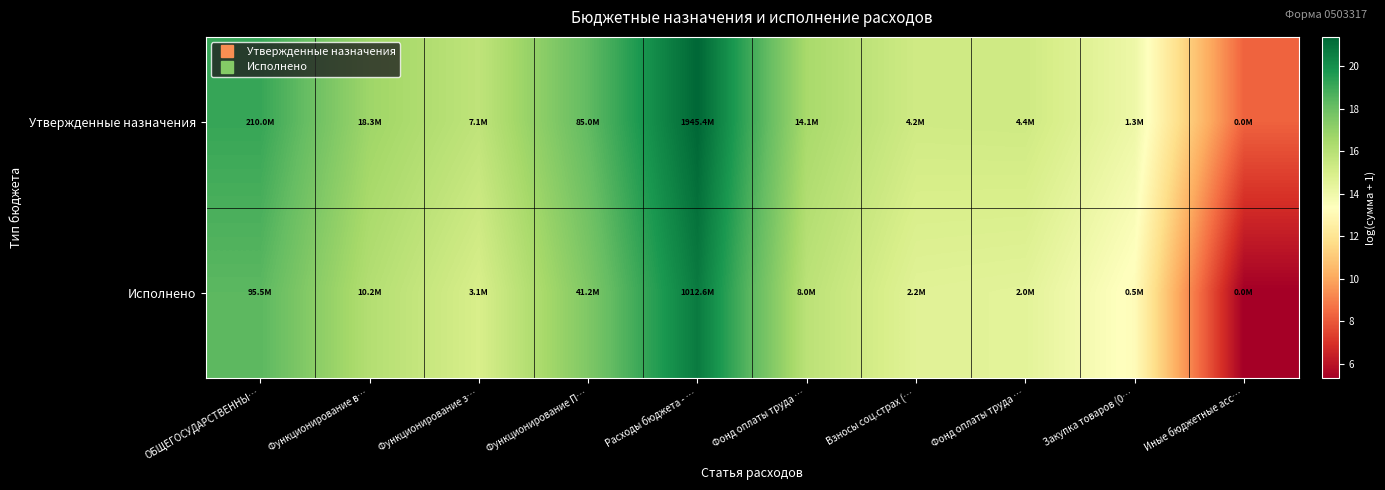

Reading right to left, list all the values displayed in this chart.

Утвержденные назначения: Иные бюджетные асс…=8.3	Закупка товаров (0…=14.1	Фонд оплаты труда …=15.3	Взносы соц.страх (…=15.3	Фонд оплаты труда …=16.5	Расходы бюджета - …=21.4	Функционирование П…=18.3	Функционирование з…=15.8	Функционирование в…=16.7	ОБЩЕГОСУДАРСТВЕННЫ…=19.2
Исполнено: Иные бюджетные асс…=5.3	Закупка товаров (0…=13.2	Фонд оплаты труда …=14.5	Взносы соц.страх (…=14.6	Фонд оплаты труда …=15.9	Расходы бюджета - …=20.7	Функционирование П…=17.5	Функционирование з…=15.0	Функционирование в…=16.1	ОБЩЕГОСУДАРСТВЕННЫ…=18.4